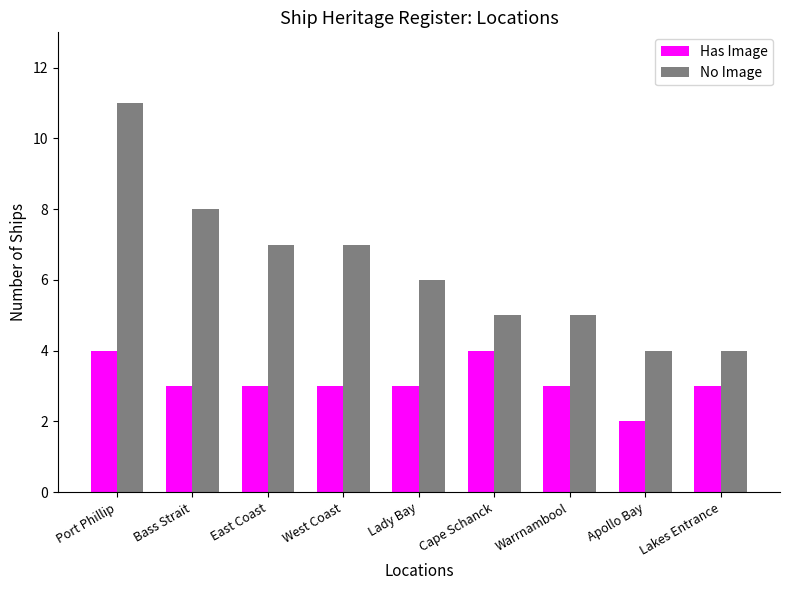

Reading left to right, transcribe all the data shown in this chart.

Has Image: Port Phillip=4	Bass Strait=3	East Coast=3	West Coast=3	Lady Bay=3	Cape Schanck=4	Warrnambool=3	Apollo Bay=2	Lakes Entrance=3
No Image: Port Phillip=11	Bass Strait=8	East Coast=7	West Coast=7	Lady Bay=6	Cape Schanck=5	Warrnambool=5	Apollo Bay=4	Lakes Entrance=4